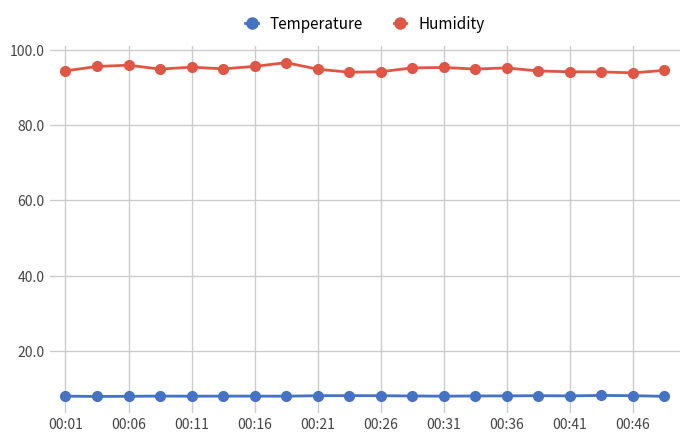

What is the value of the Humidity point at the 16th from the left?

94.5